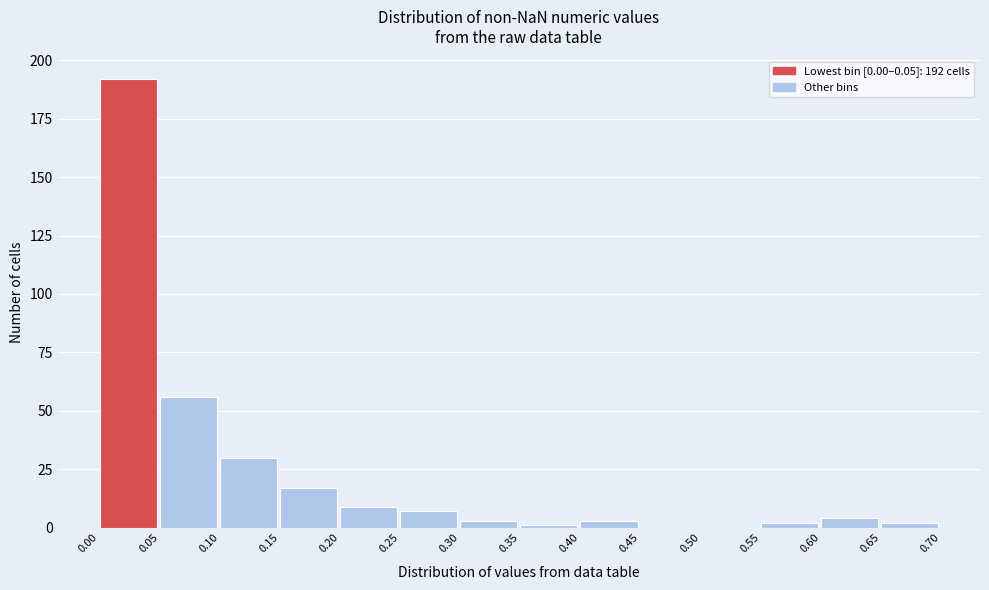

Which range on the x-axis has the tallest bar?

0.00 to 0.05